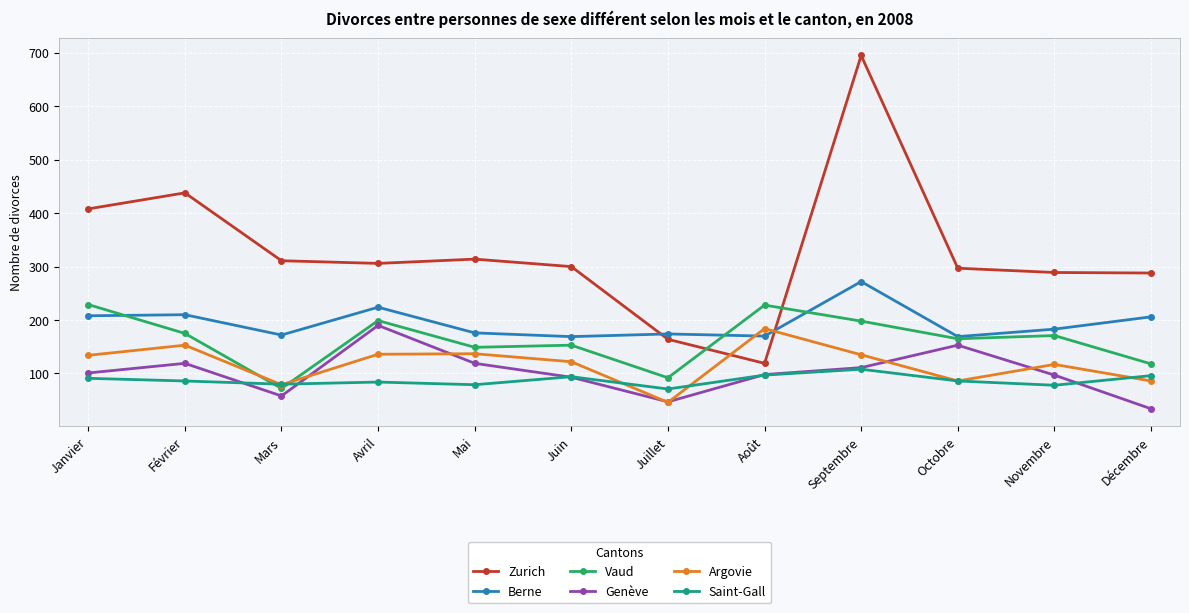

At which category does Vaud reach its first local peak?

Avril